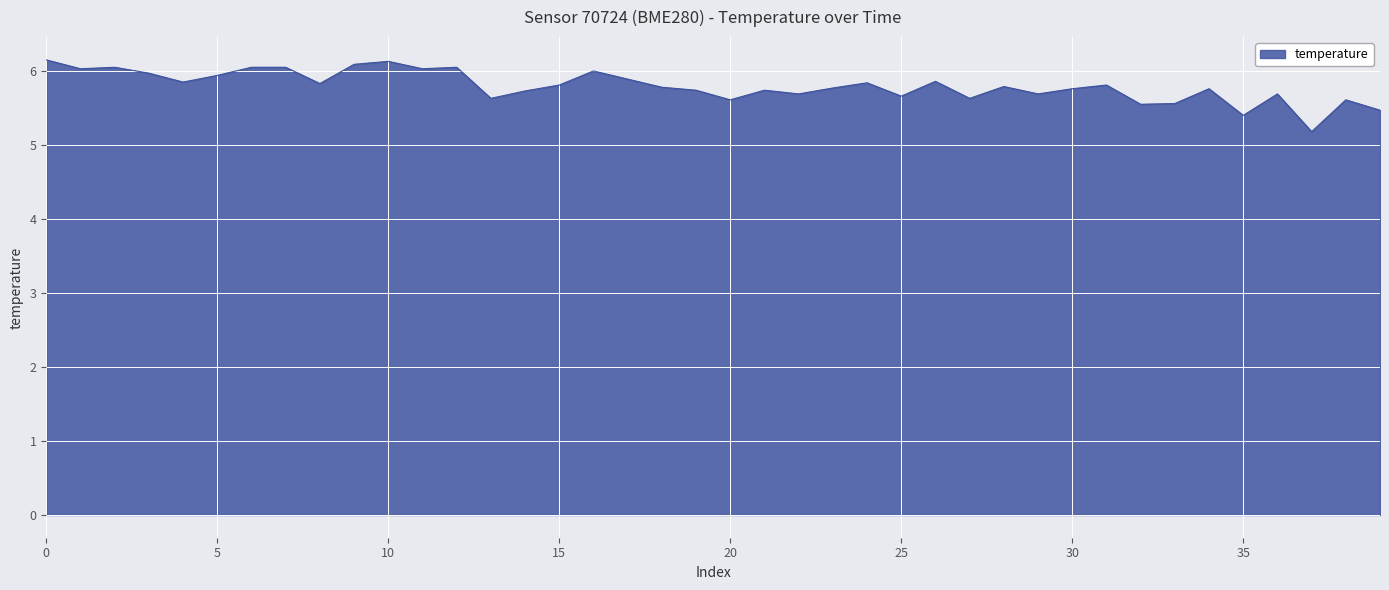

What is the minimum value shown in the chart?

5.2